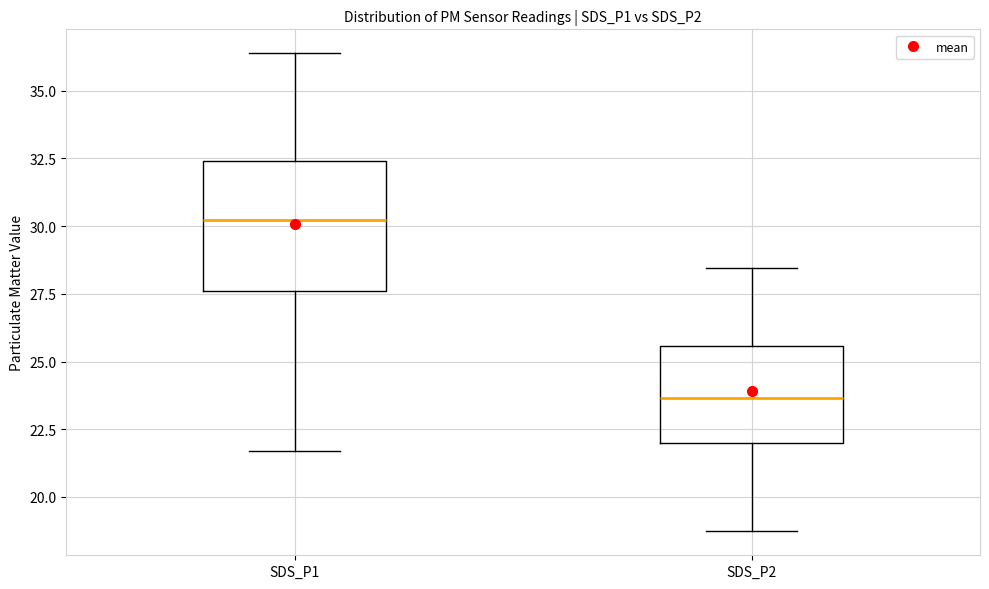

Where does the median line of the box for SDS_P2 sit on the y-axis? The values are not printed on the chart, so give them approximately, as read against the axis.

23.5